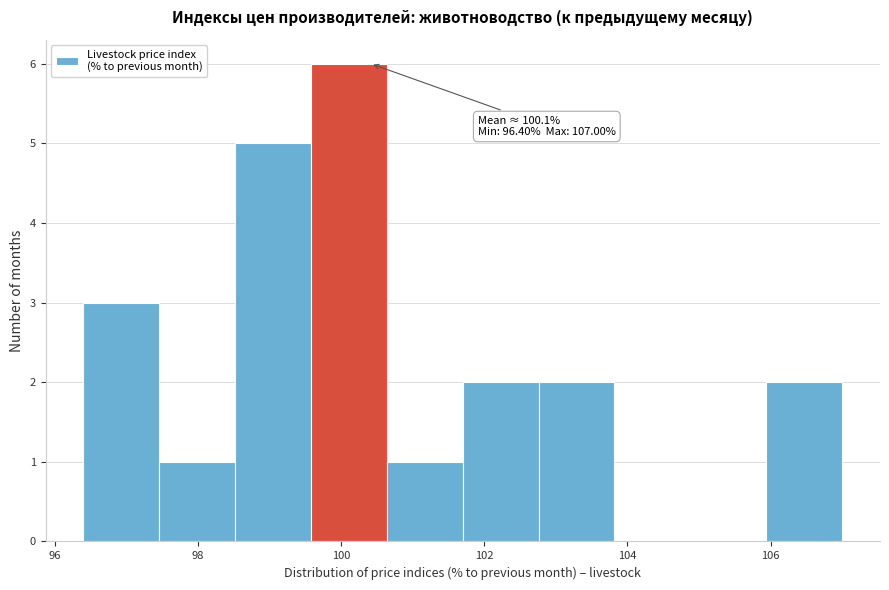

Which range on the x-axis has the tallest bar?

99.58 to 100.64